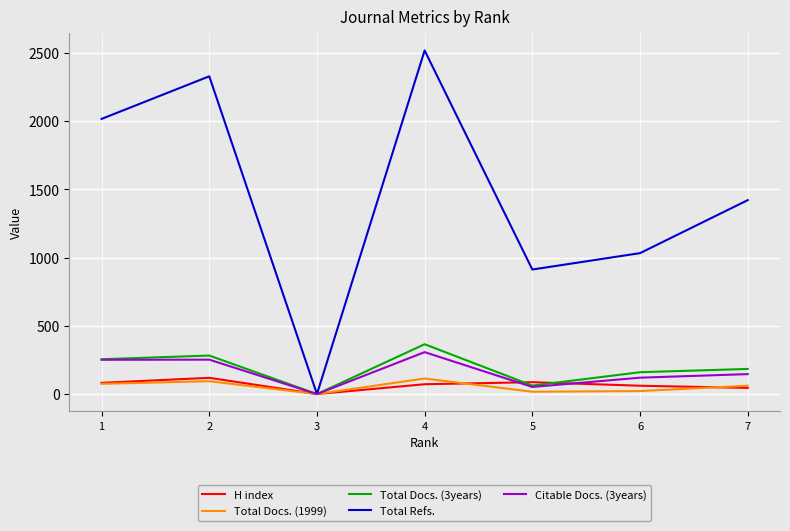

Is the value of Total Refs. at 7 greater than the value of Total Docs. (1999) at 5?

Yes